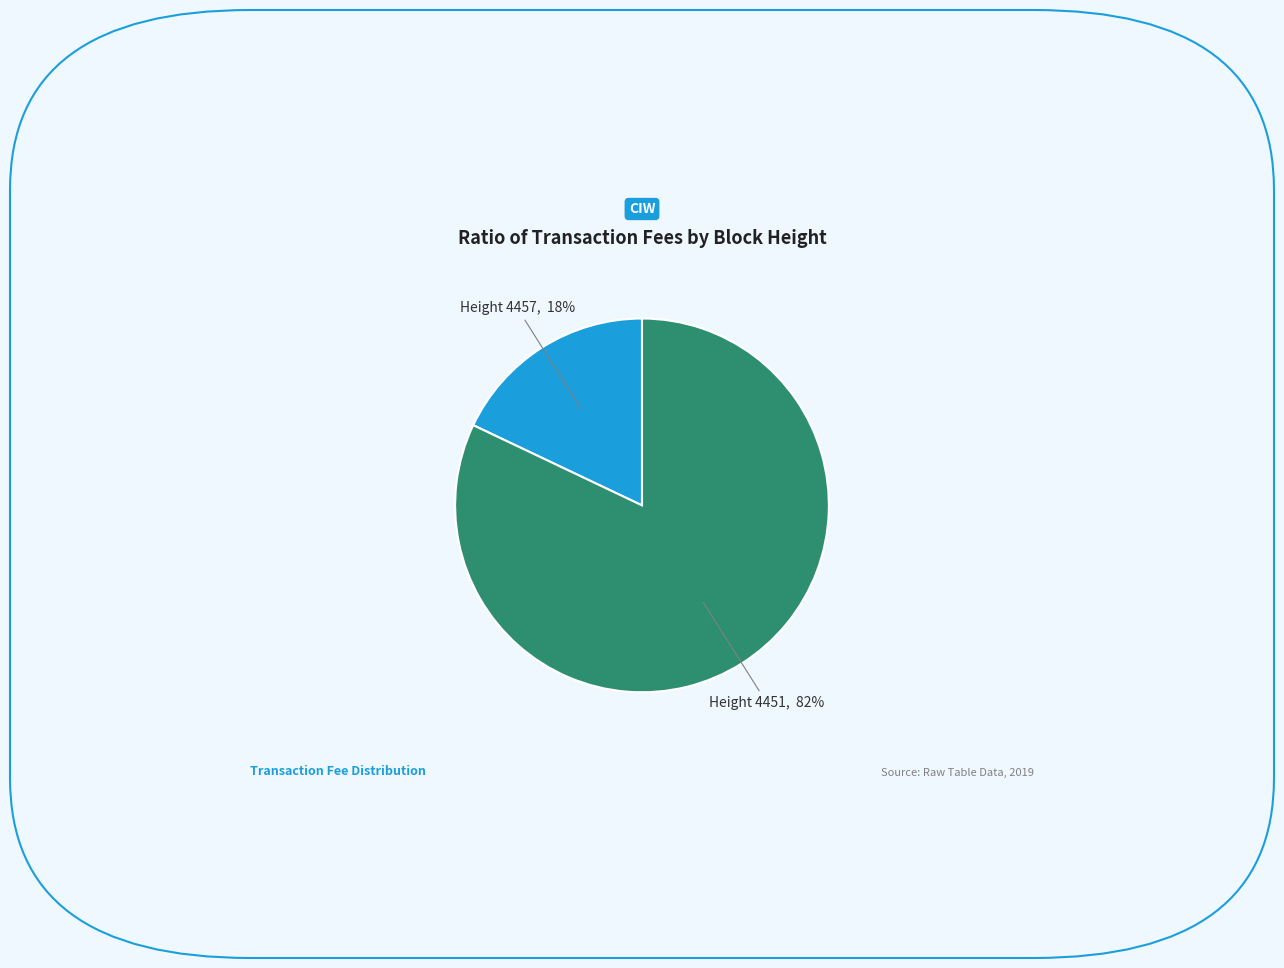

Is there a majority slice in this chart?

Yes